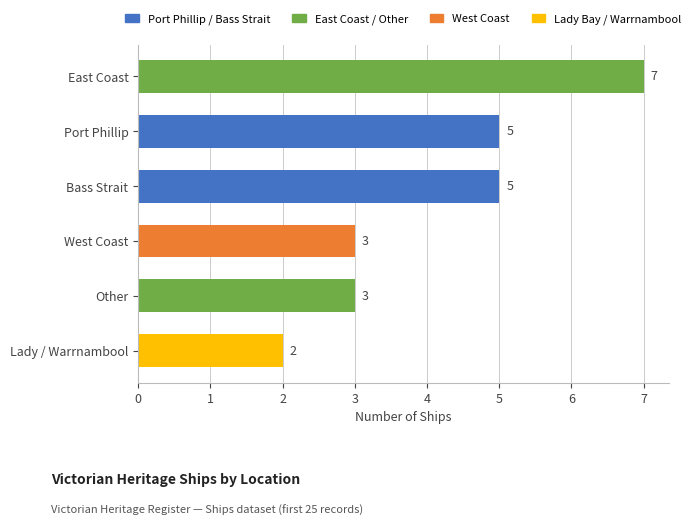

What is the sum of all values?

25